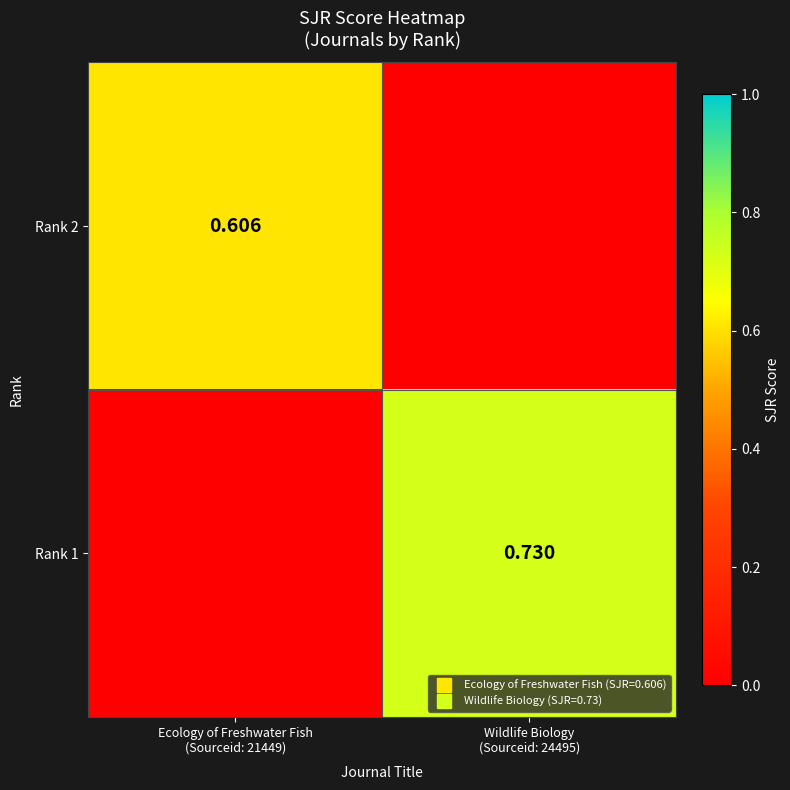

What is the difference between the Rank 2 values at Ecology of Freshwater Fish (Sourceid: 21449) and Wildlife Biology (Sourceid: 24495)?

0.6